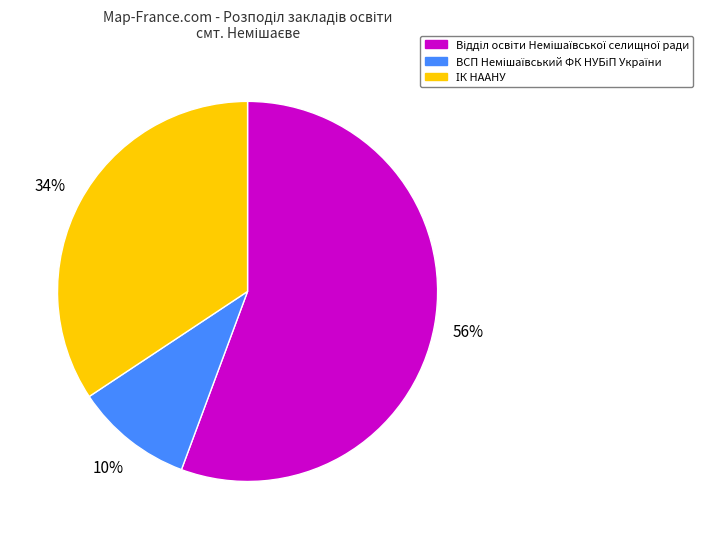

To the nearest percent, what is the difference between the largest and smallest slice percentages?

46%